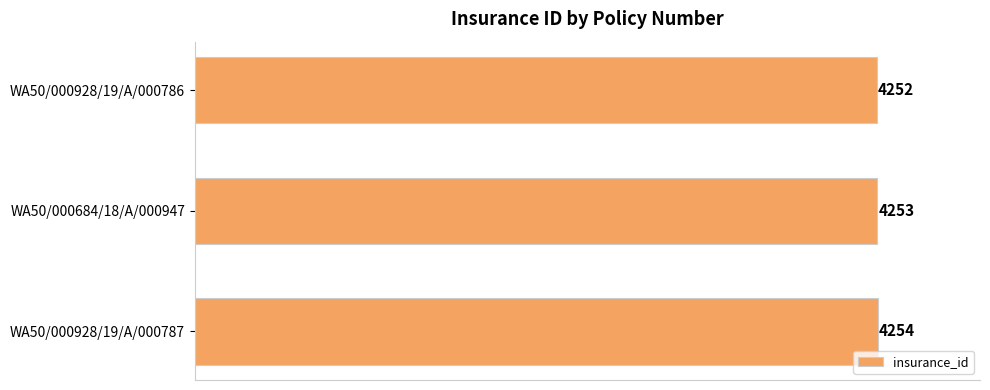

Count the number of data series in this chart.

1